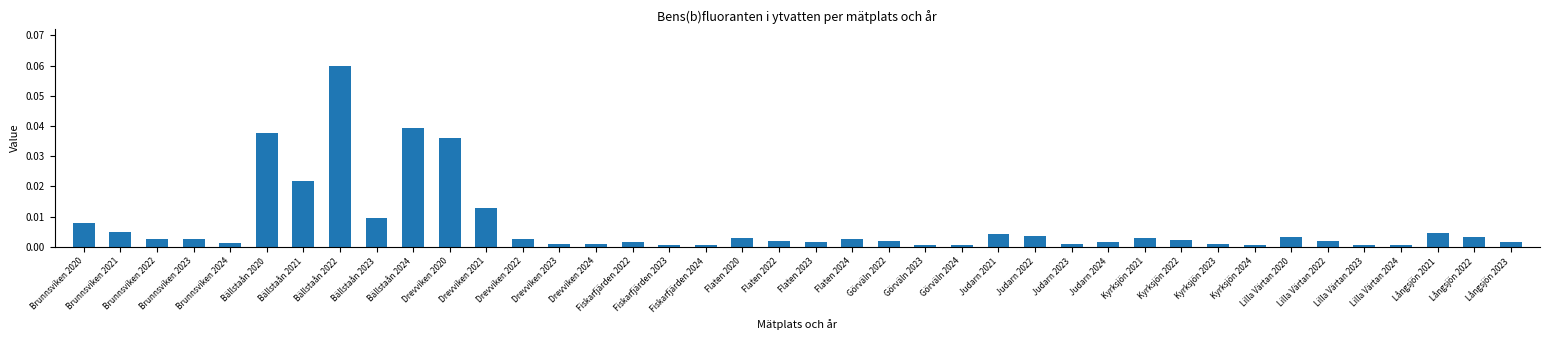

What is the sum of all values?

0.3